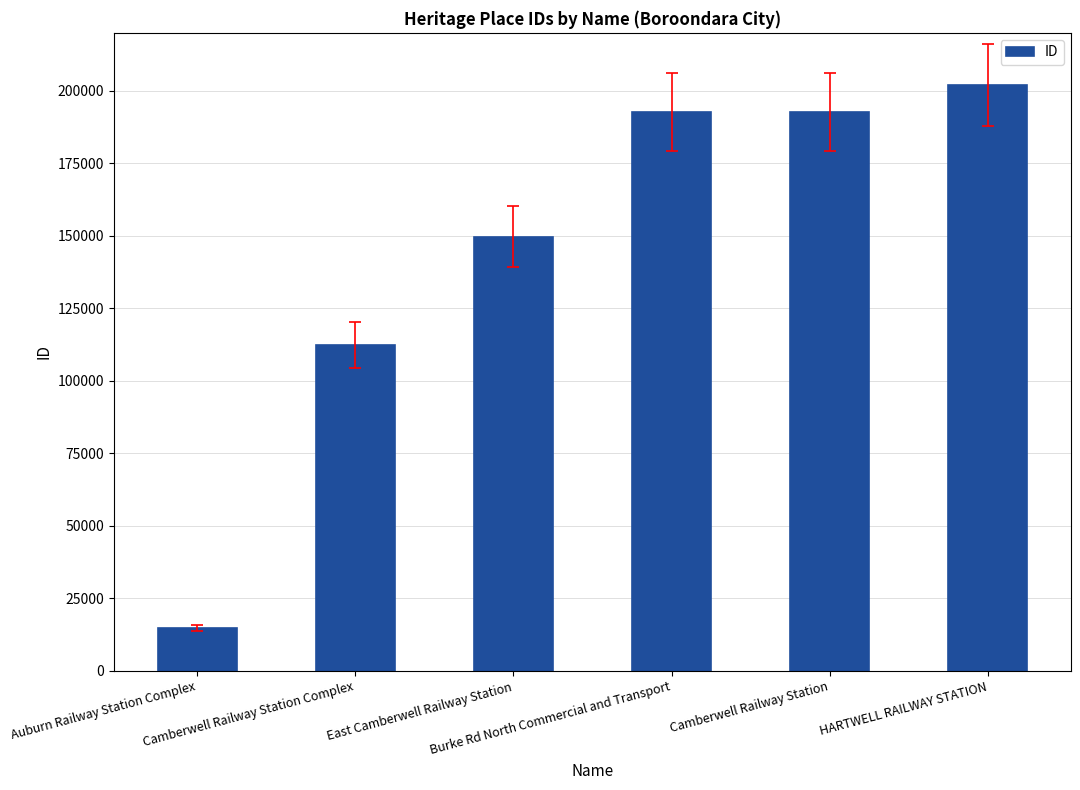

What is the ratio of the value at East Camberwell Railway Station to the value at Auburn Railway Station Complex?

10.1